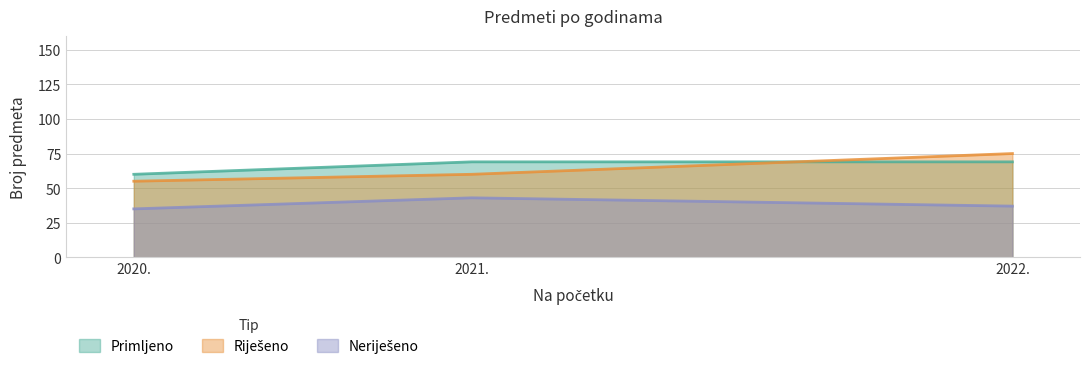

How many data points does each series have?

3